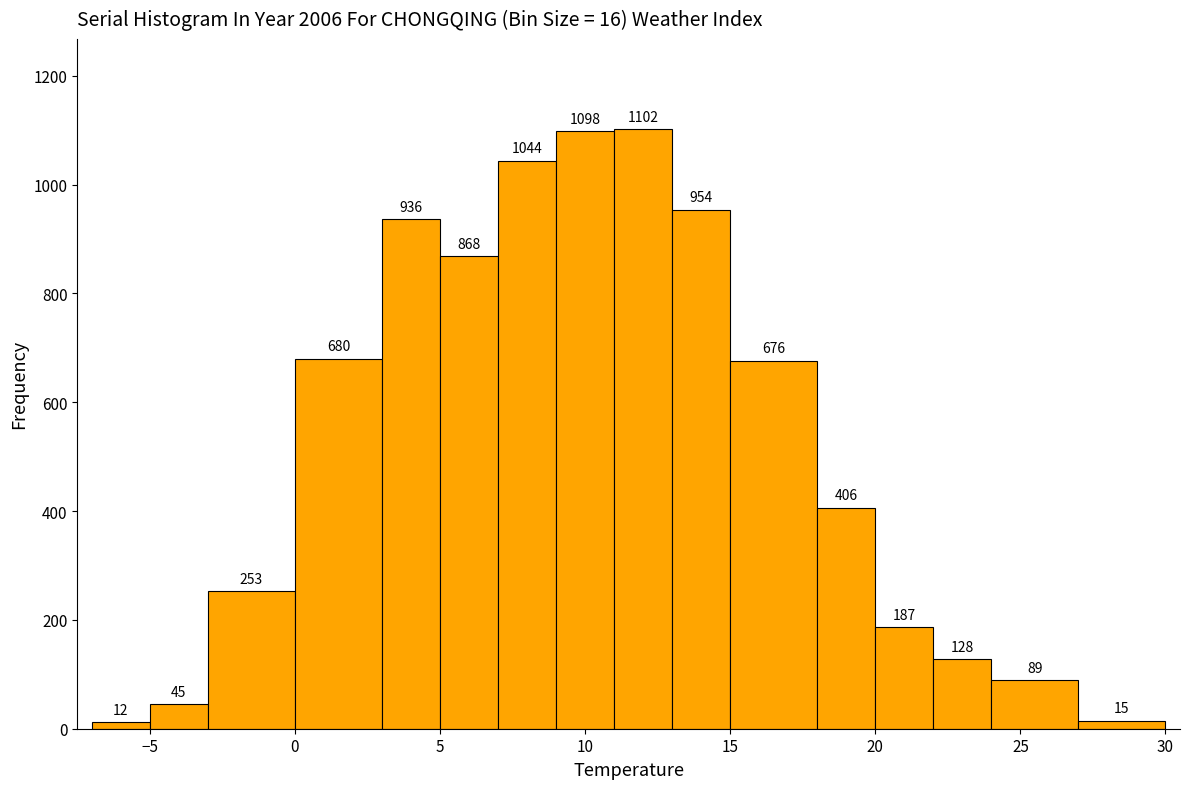

Reading left to right, transcribe this chart: for each bar, give the range it covers on the x-axis and its height.

-7 to -5: 12
-5 to -3: 45
-3 to 0: 253
0 to 3: 680
3 to 5: 936
5 to 7: 868
7 to 9: 1044
9 to 11: 1098
11 to 13: 1102
13 to 15: 954
15 to 18: 676
18 to 20: 406
20 to 22: 187
22 to 24: 128
24 to 27: 89
27 to 30: 15